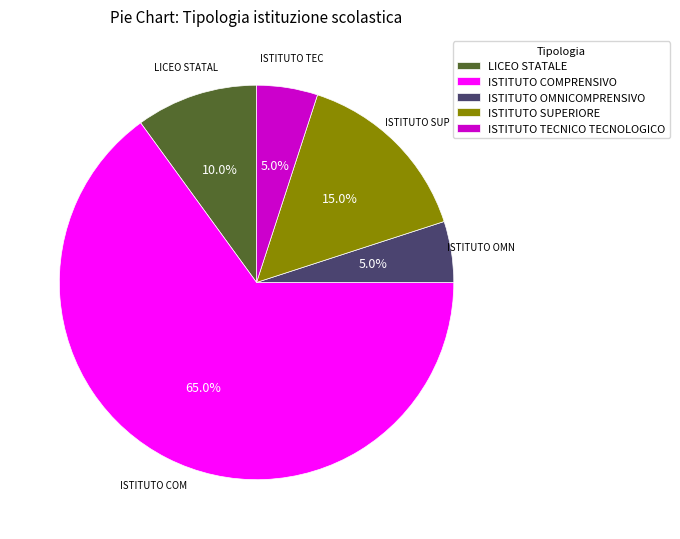

To the nearest percent, what percentage of the pie is ISTITUTO TECNICO TECNOLOGICO?

5%